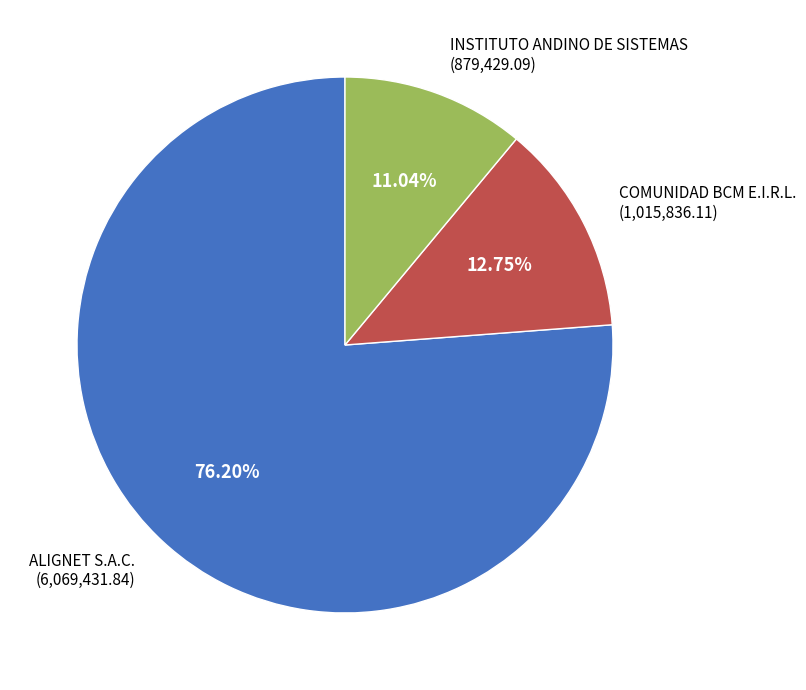

To the nearest percent, what portion does INSTITUTO ANDINO DE SISTEMAS represent?

11%